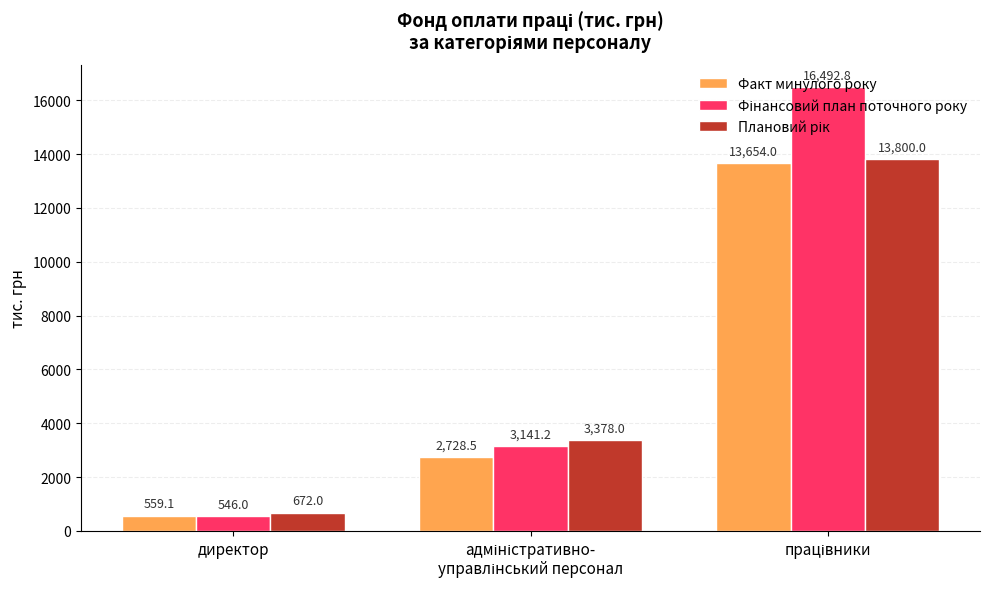

What is the difference between the maximum and second lowest values in the Факт минулого року series?

10925.5